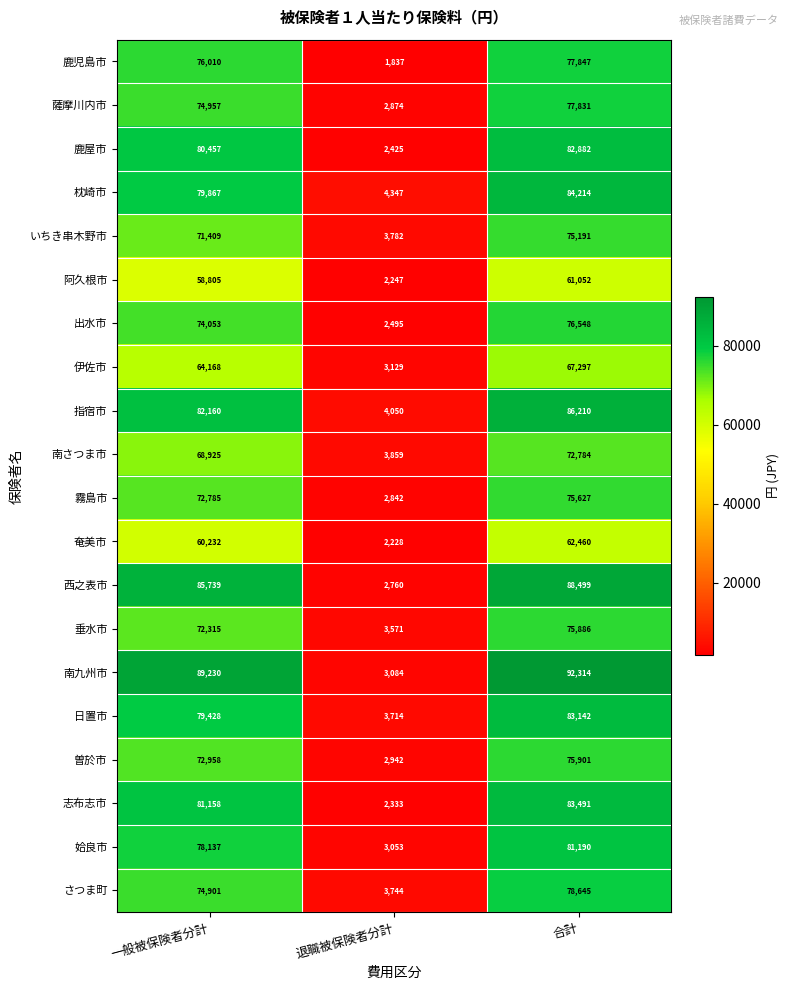

What is the total value across all series at 一般被保険者分計?

1497694